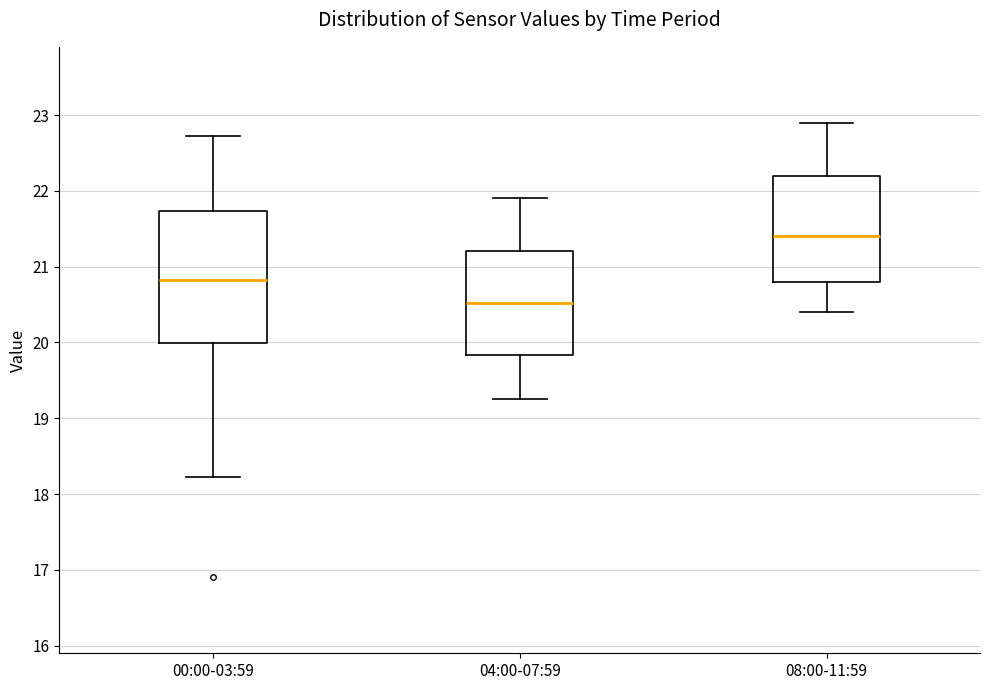

Which box is the tallest, from its lower edge to its upper edge?

00:00-03:59